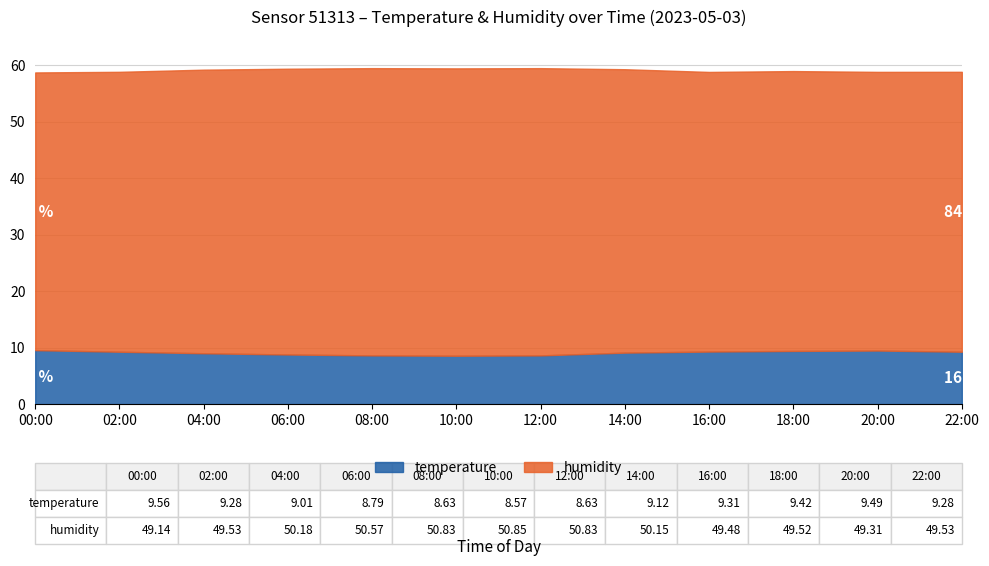

What is the total value across all series at 18:00?

58.9